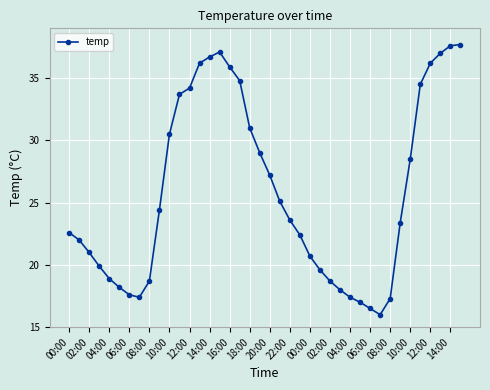

What is the sum of all values?

1034.2